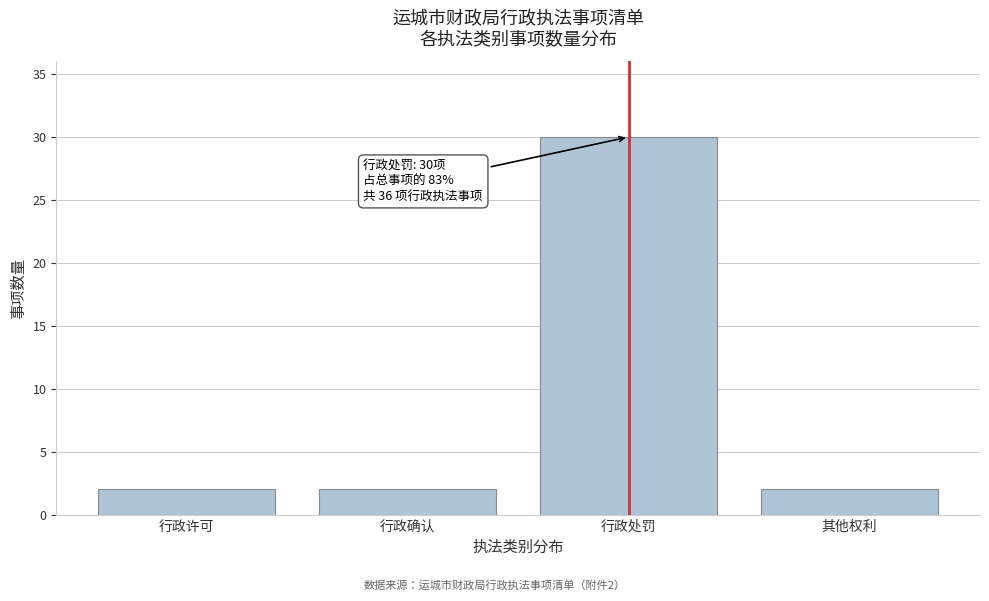

Reading right to left, what are all the values shown in this chart?

2	30	2	2